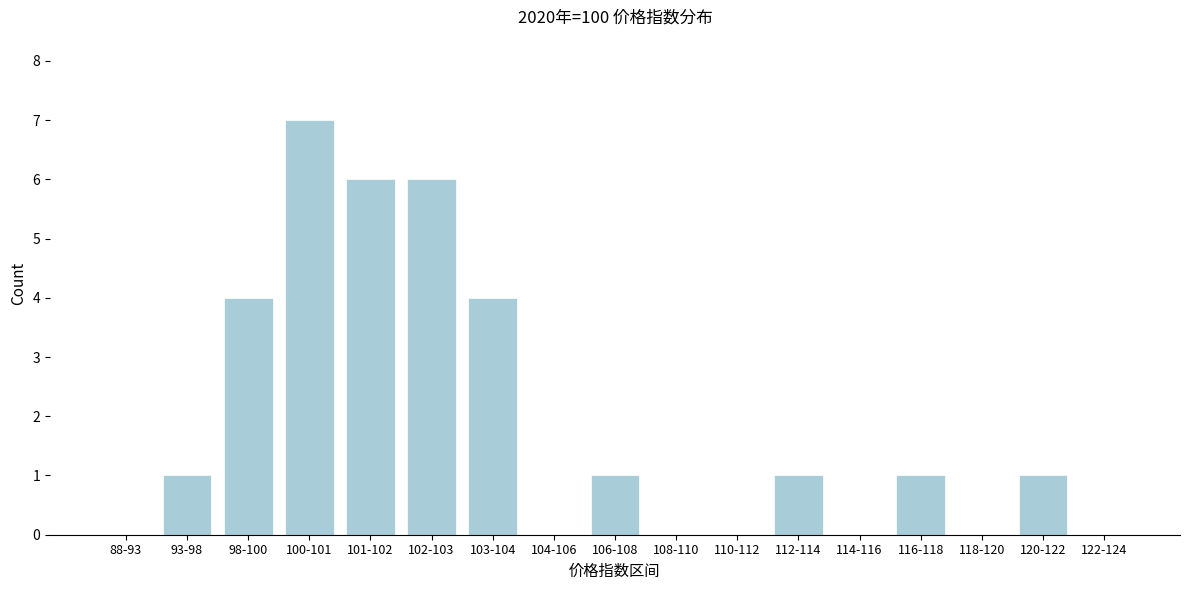

Reading left to right, extract all data points from this chart.

88-93=0	93-98=1	98-100=4	100-101=7	101-102=6	102-103=6	103-104=4	104-106=0	106-108=1	108-110=0	110-112=0	112-114=1	114-116=0	116-118=1	118-120=0	120-122=1	122-124=0